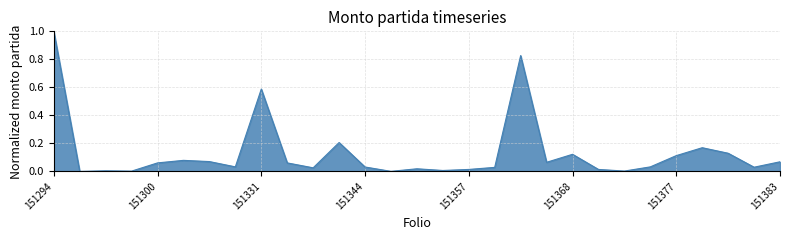

What is the greatest value displayed?

1.0